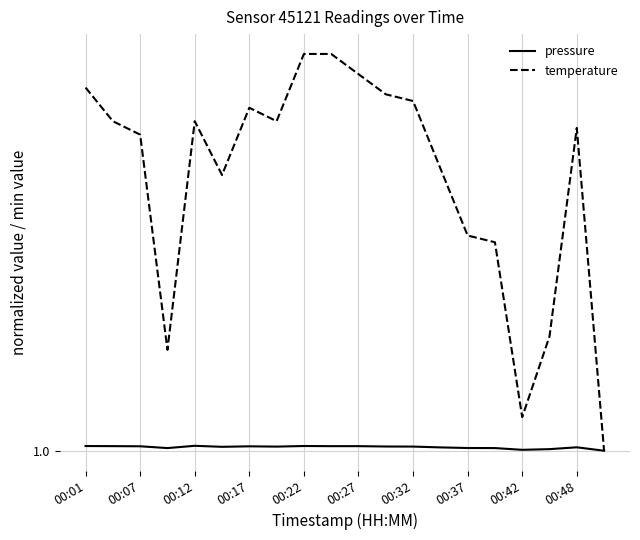

At how many categories does at least one series exceed 1?

19